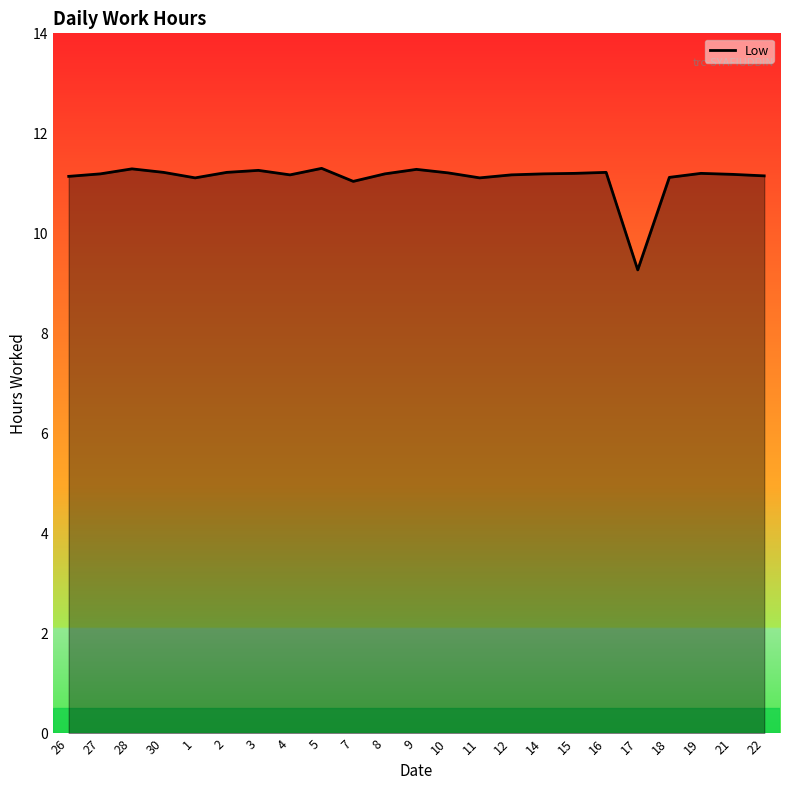

What position from the left is 3?

7